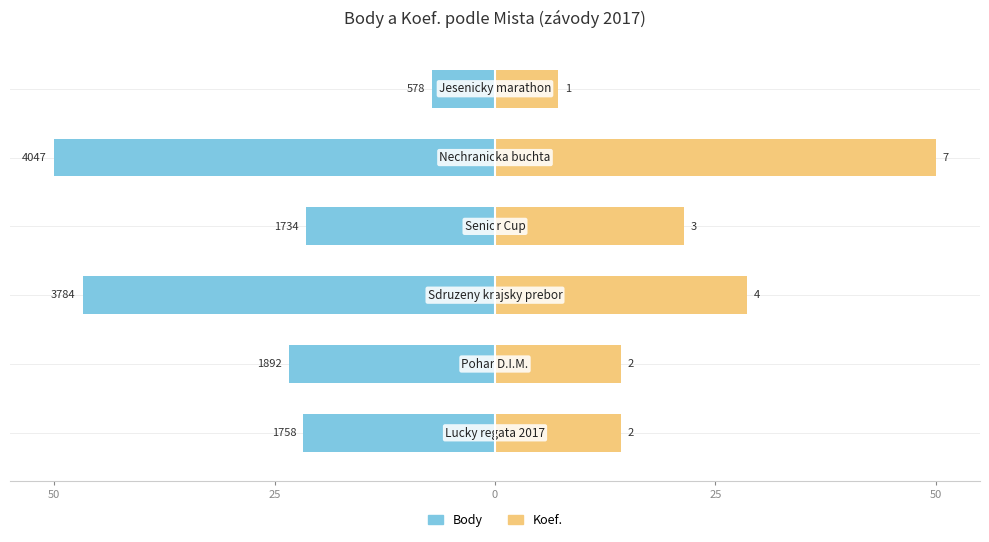

True or false: Koef. has a value of 19.5 at 0.

False